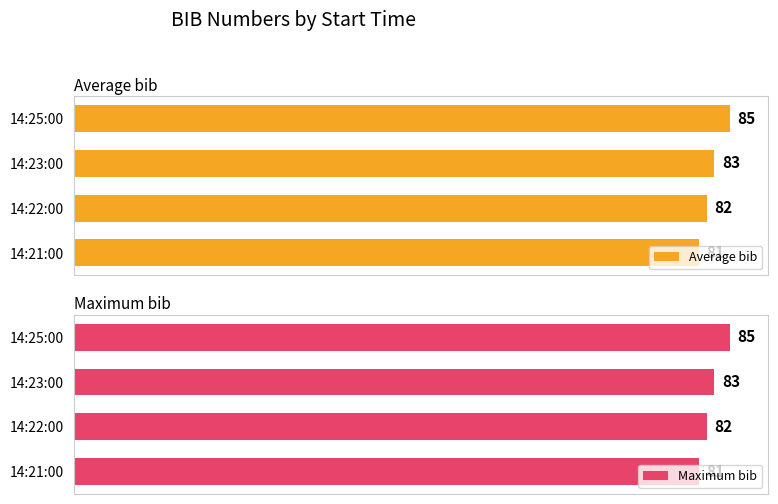

Count the Average bib values in the range 82 to 85.

3